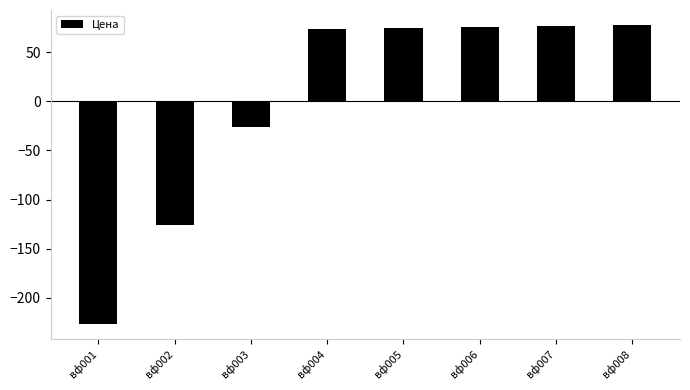

What is the value of the 8th bar from the left?

77.8